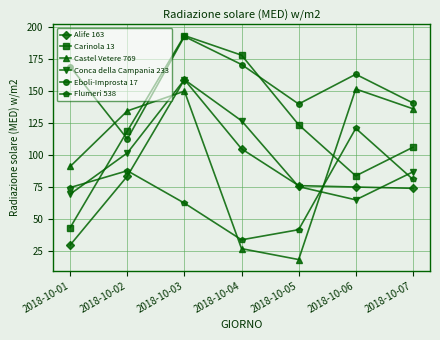

Which series has the largest total across all categories?

Eboli-Improsta 17